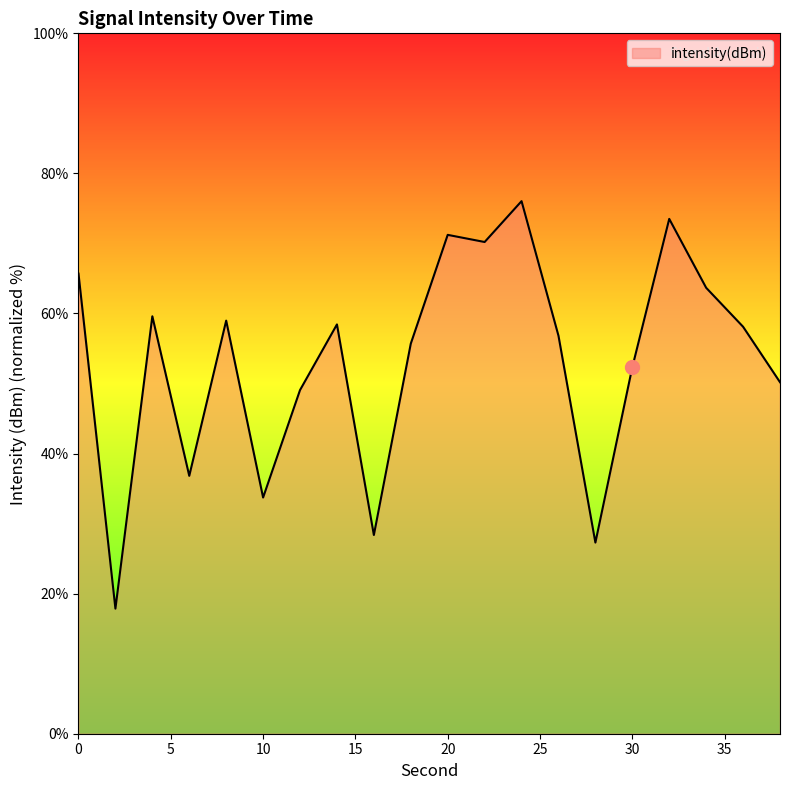

What is the smallest value displayed?

17.9